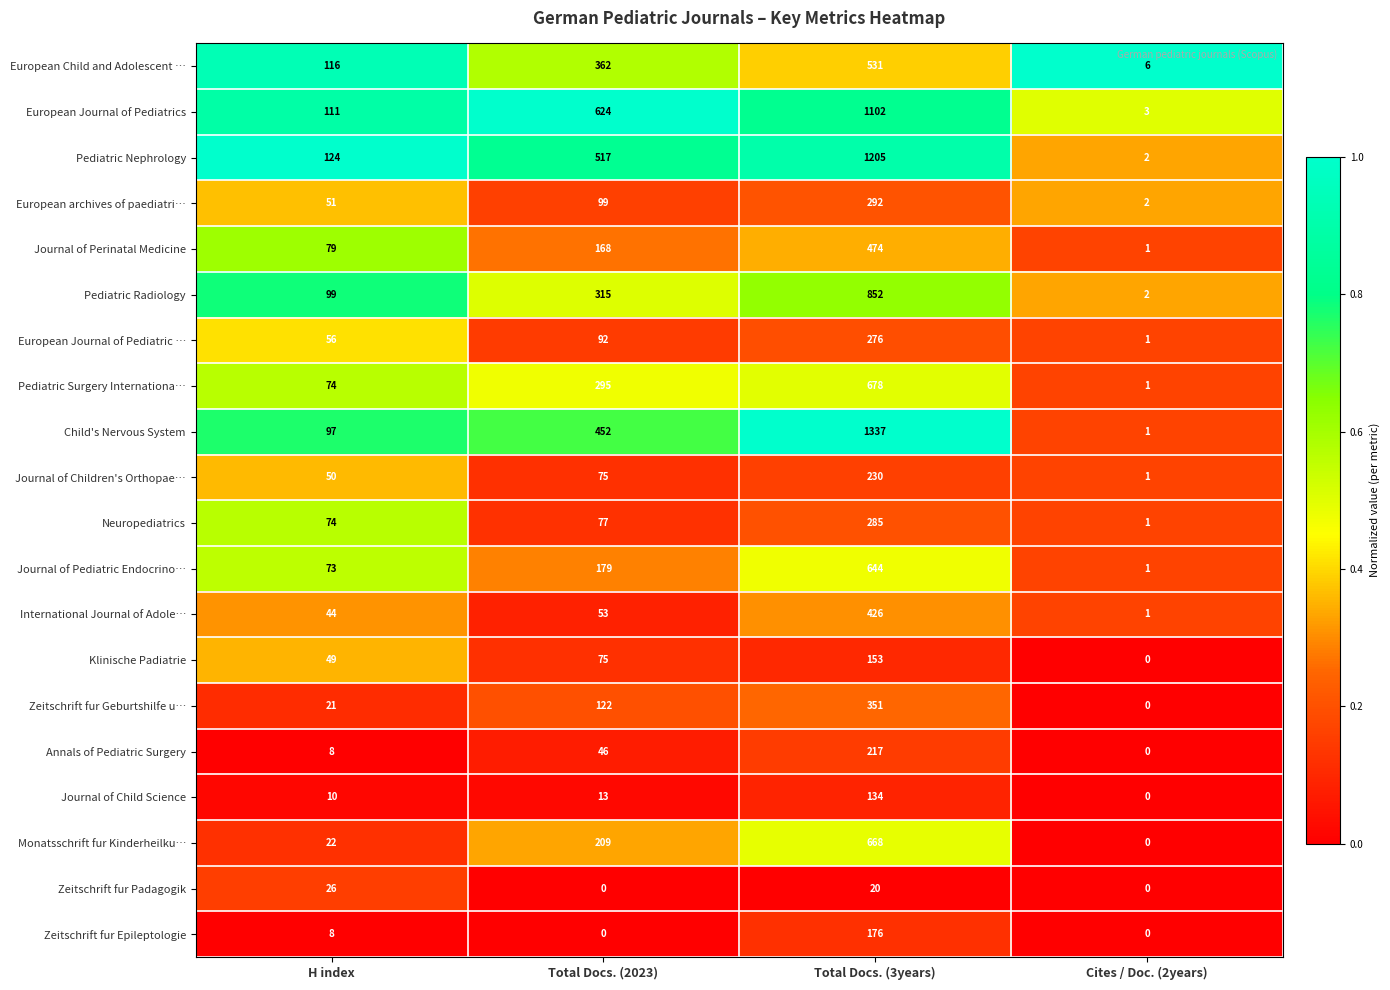

Which series changed the most between Total Docs. (2023) and Cites / Doc. (2years)?

European Journal of Pediatrics